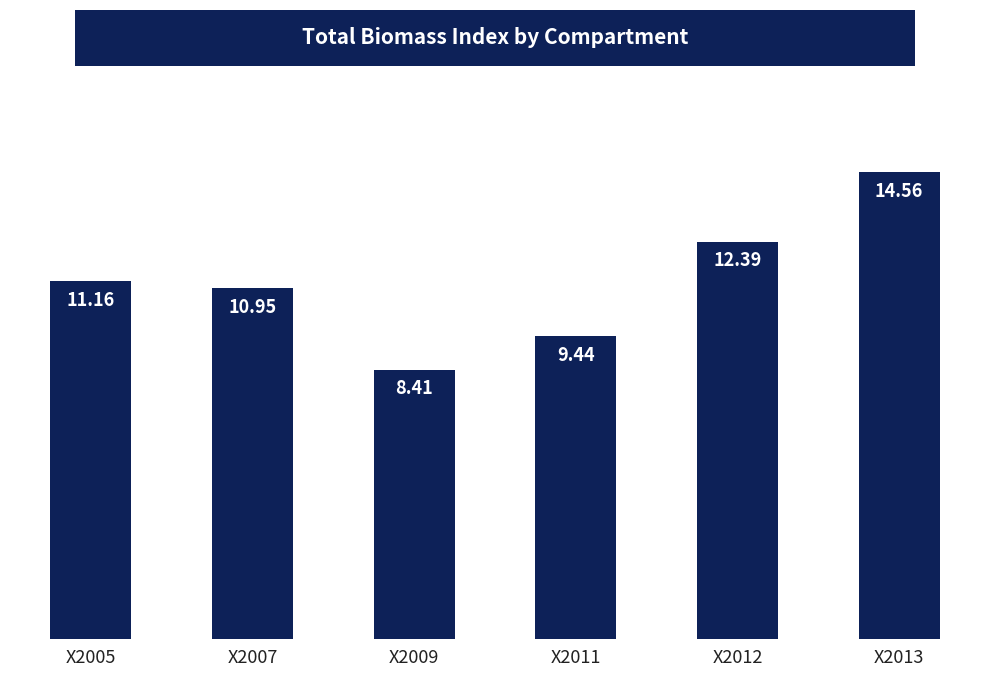

List the labels in order of value, largest first.

X2013, X2012, X2005, X2007, X2011, X2009